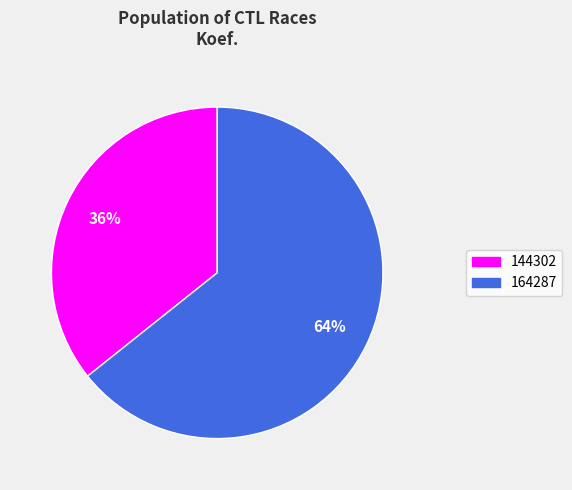

Do 164287 and 144302 together represent more than half of the pie?

Yes